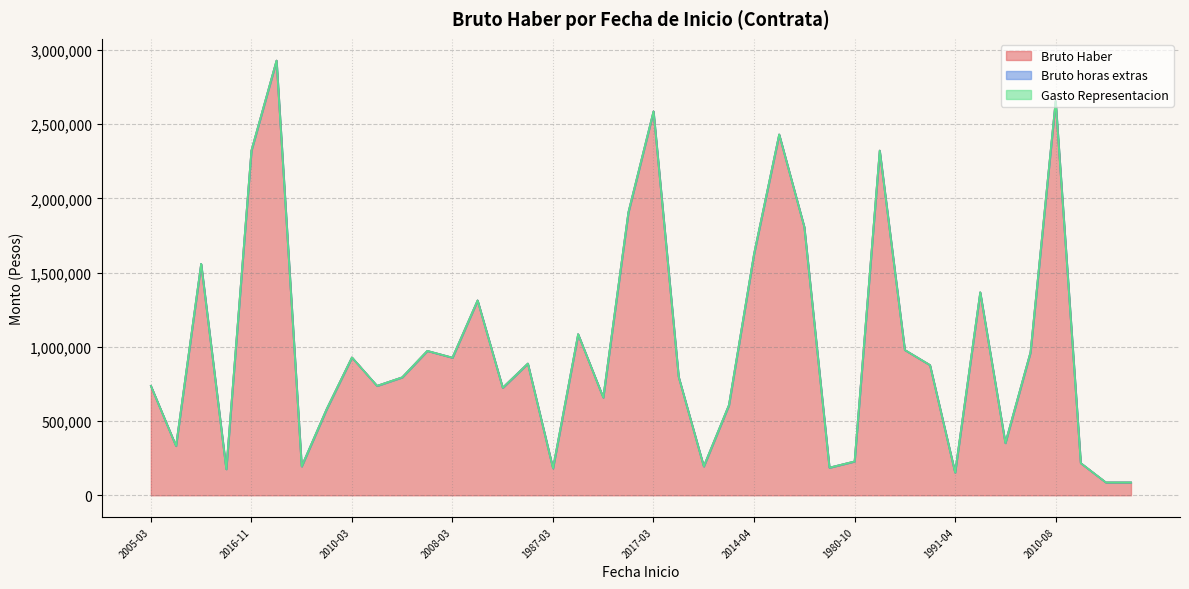

What is the average value of the Bruto Haber series?

1011892